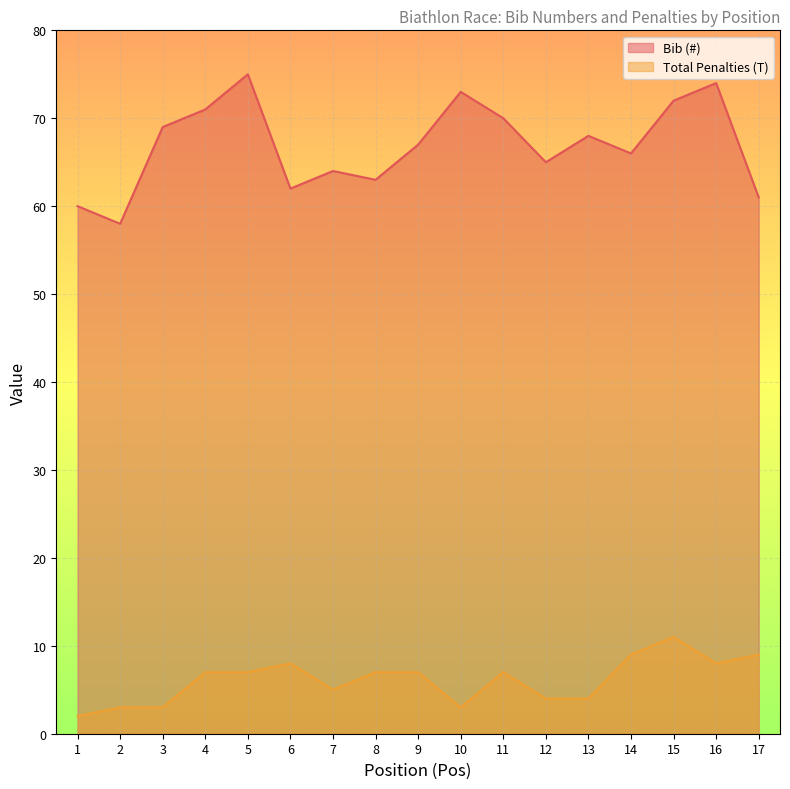

Where does the Bib (#) series first go above 67?

3